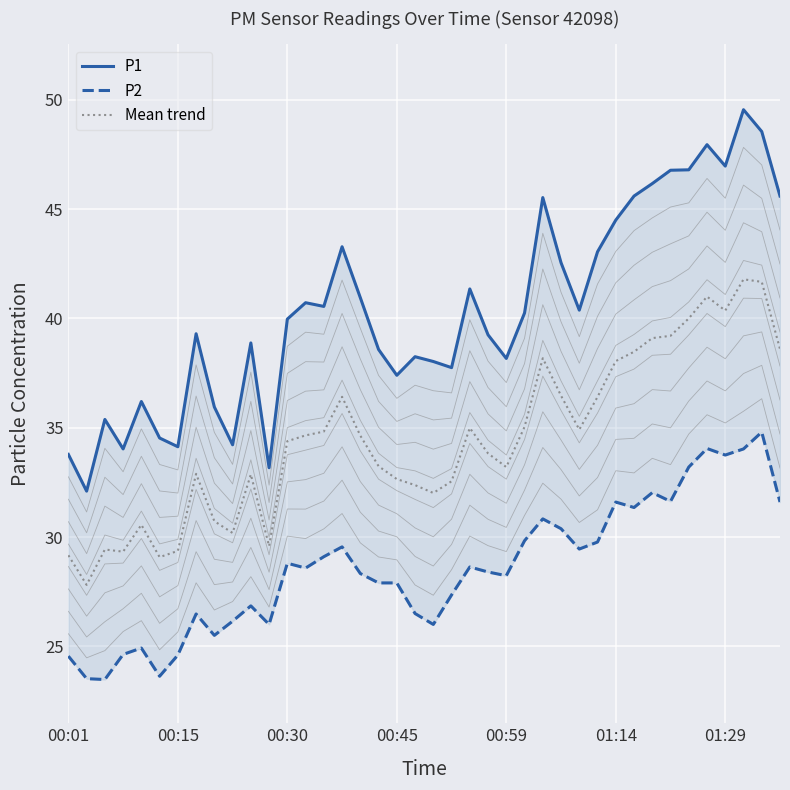

Which series has the widest spread of values?

P1